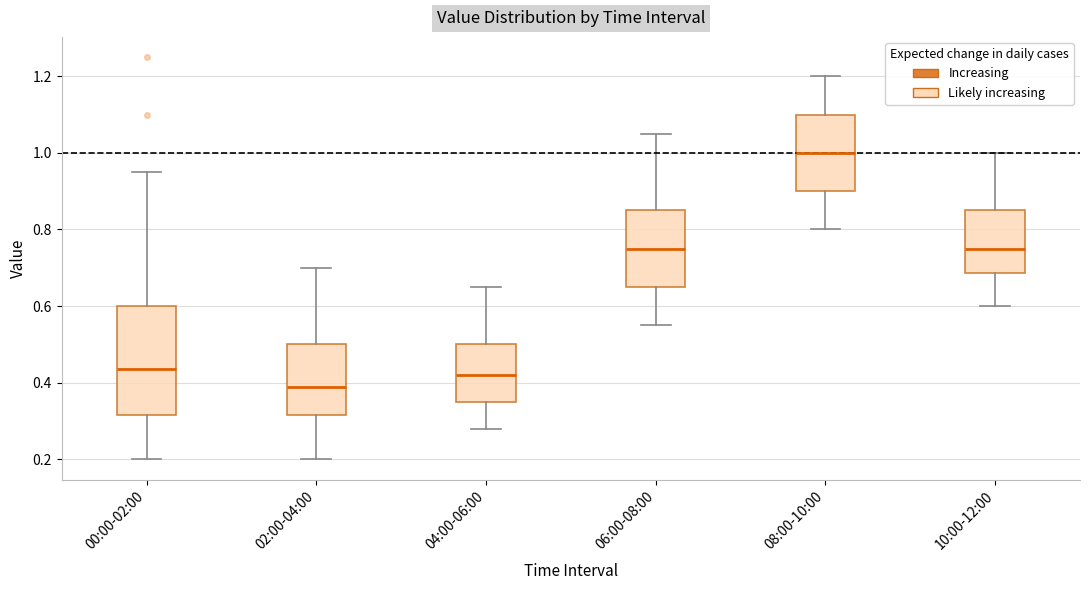

Comparing the boxes themselves (not the whiskers), which one is the tallest?

00:00-02:00